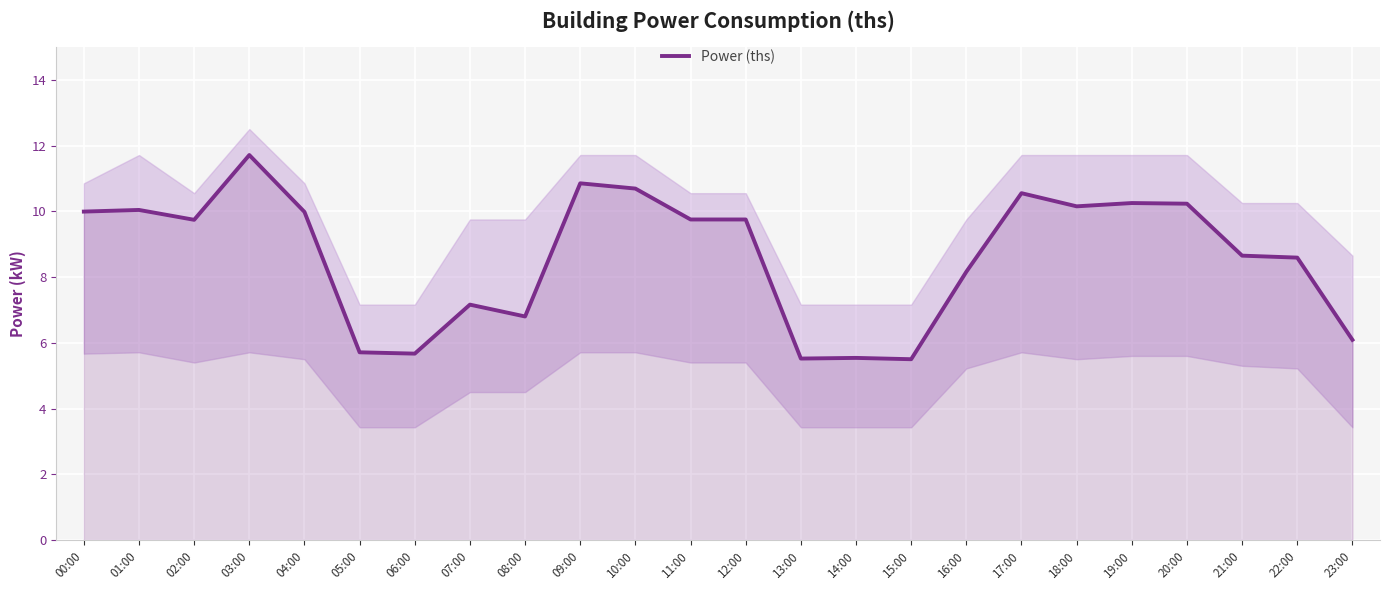

What is the label of the 2nd point from the right?

22:00